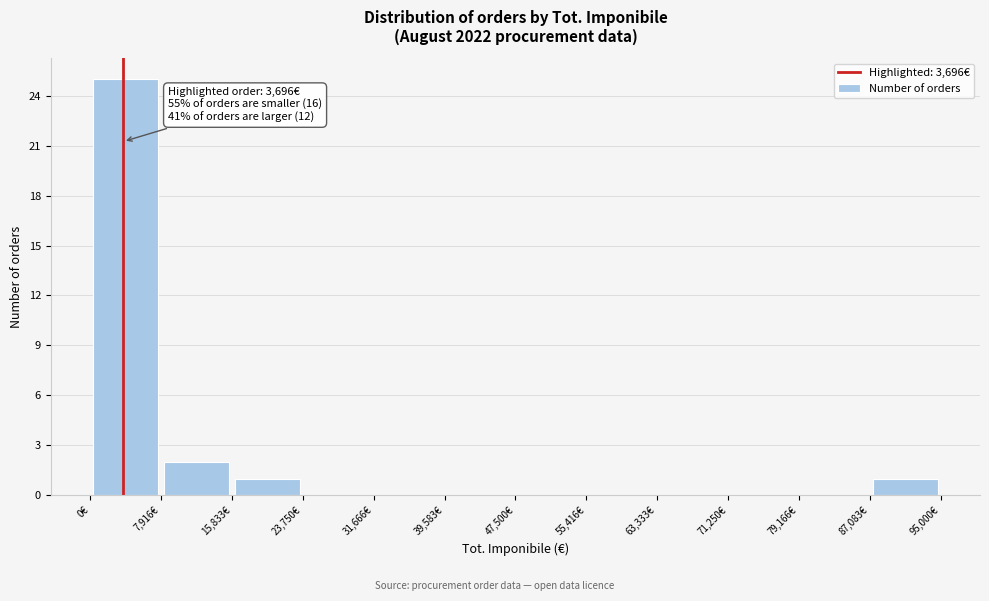

Which range on the x-axis has the tallest bar?

0 to 8000